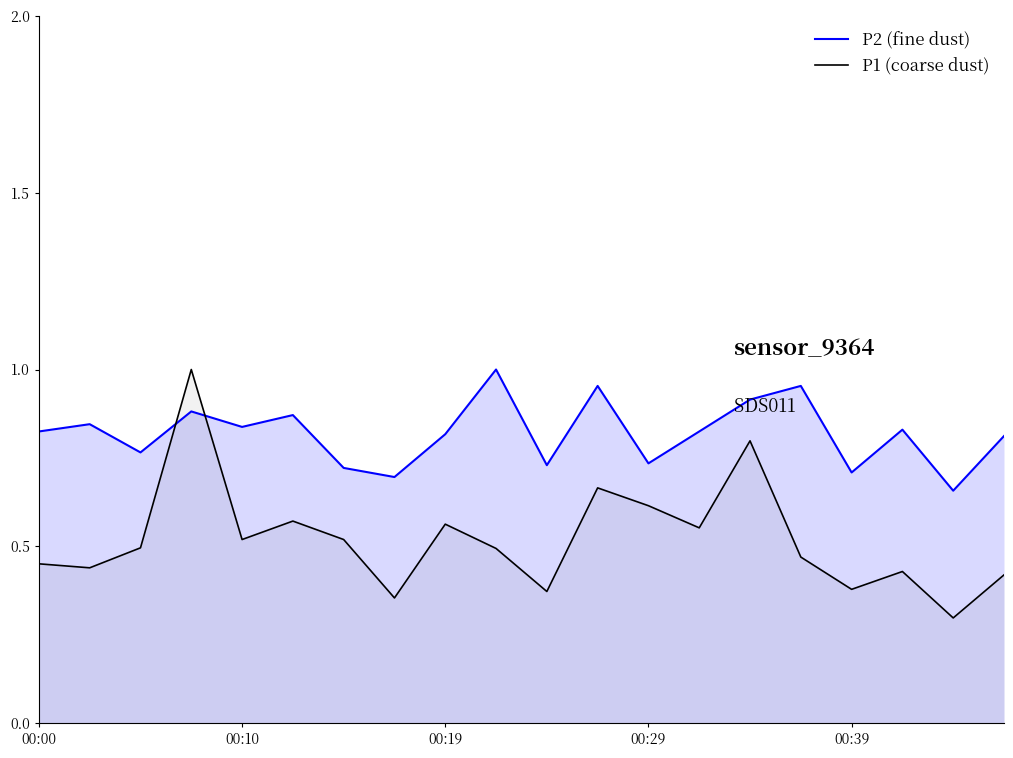

Which series has the largest total across all categories?

P2 (fine dust)